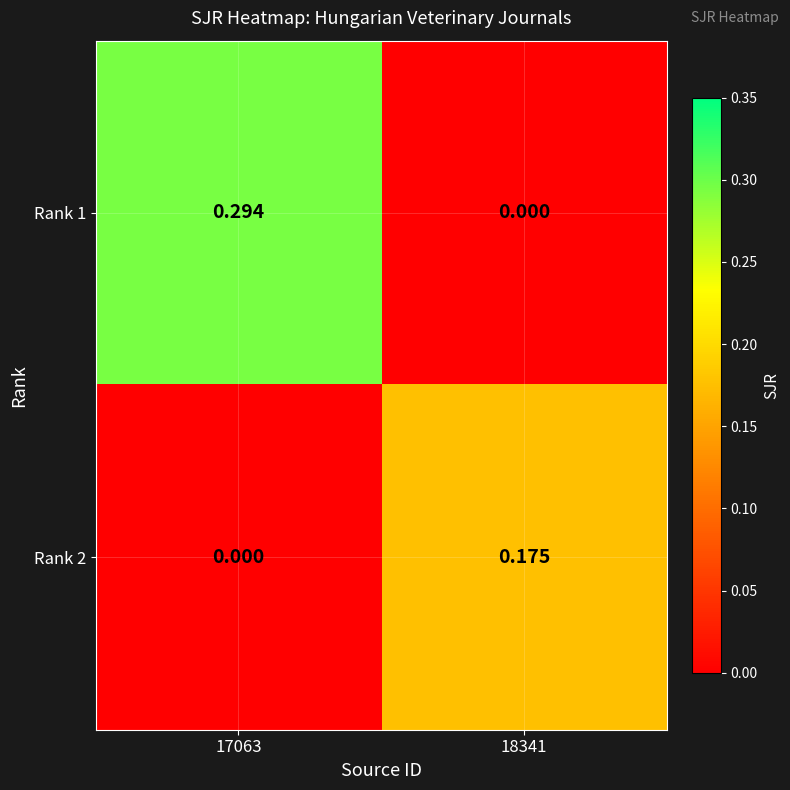

Is the value of Rank 2 at 17063 greater than the value of Rank 1 at 17063?

No